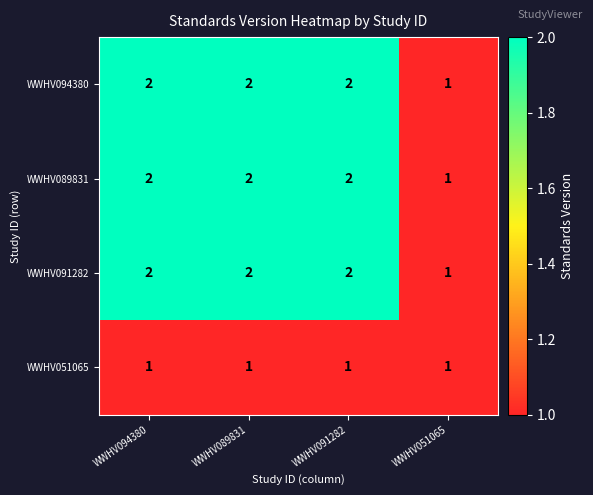

Reading right to left, transcribe all the data shown in this chart.

WWHV094380: WWHV051065=1	WWHV091282=2	WWHV089831=2	WWHV094380=2
WWHV089831: WWHV051065=1	WWHV091282=2	WWHV089831=2	WWHV094380=2
WWHV091282: WWHV051065=1	WWHV091282=2	WWHV089831=2	WWHV094380=2
WWHV051065: WWHV051065=1	WWHV091282=1	WWHV089831=1	WWHV094380=1